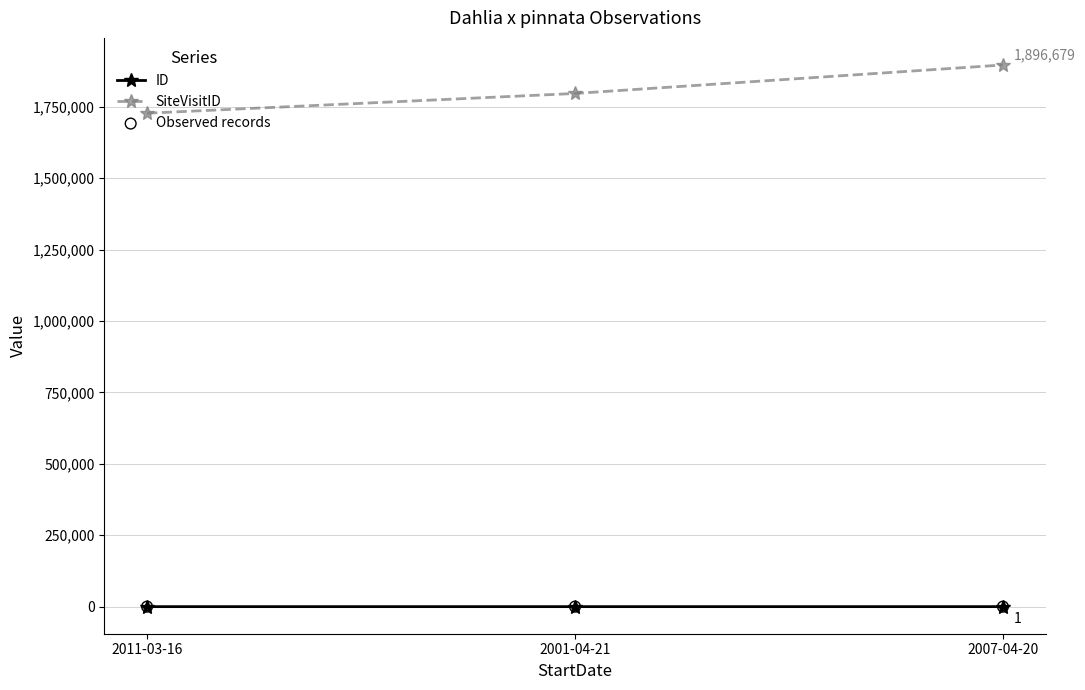

Which series has the largest range (max minus min)?

SiteVisitID